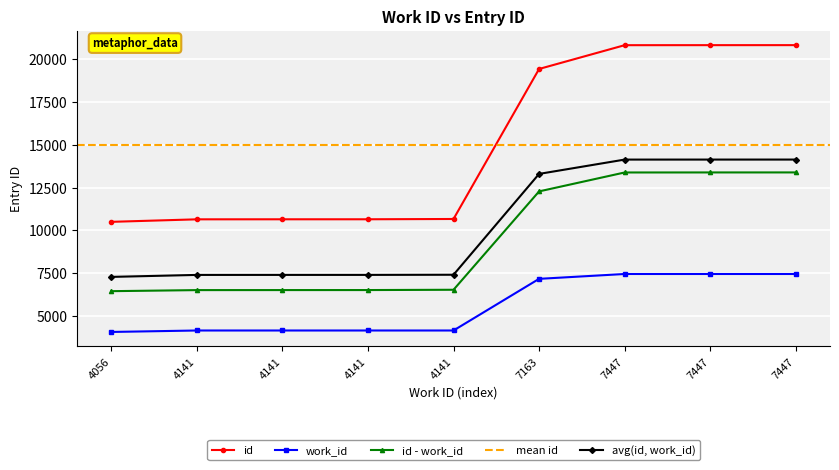

Rank the categories by value from highest to lowest.

7447, 7447, 7447, 7163, 4141, 4141, 4141, 4141, 4056